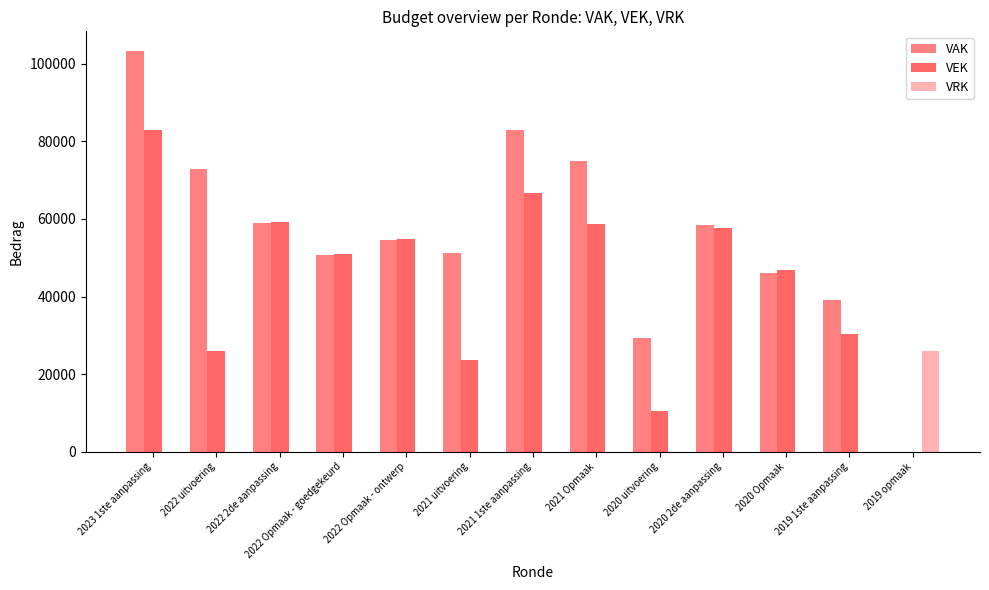

Which category has the highest value across all series?

2023 1ste aanpassing